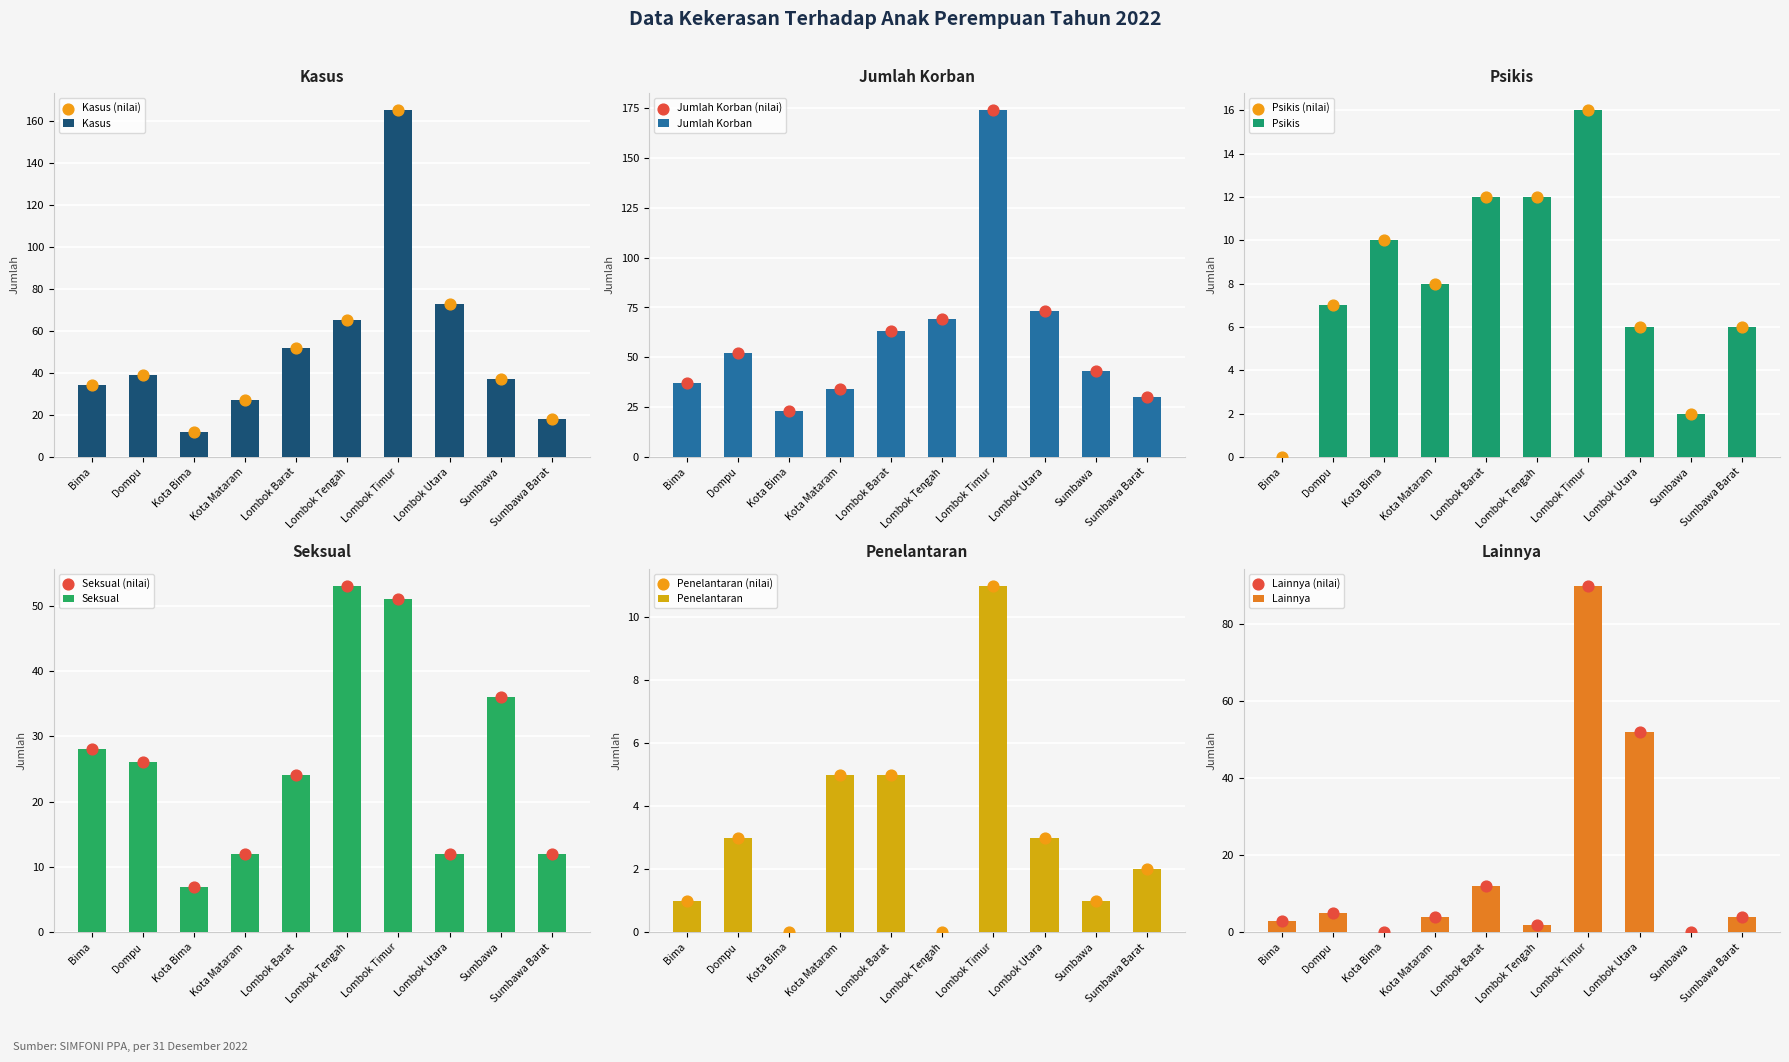

Is the value of Kasus at Kota Mataram greater than the value of Psikis at Lombok Timur?

Yes